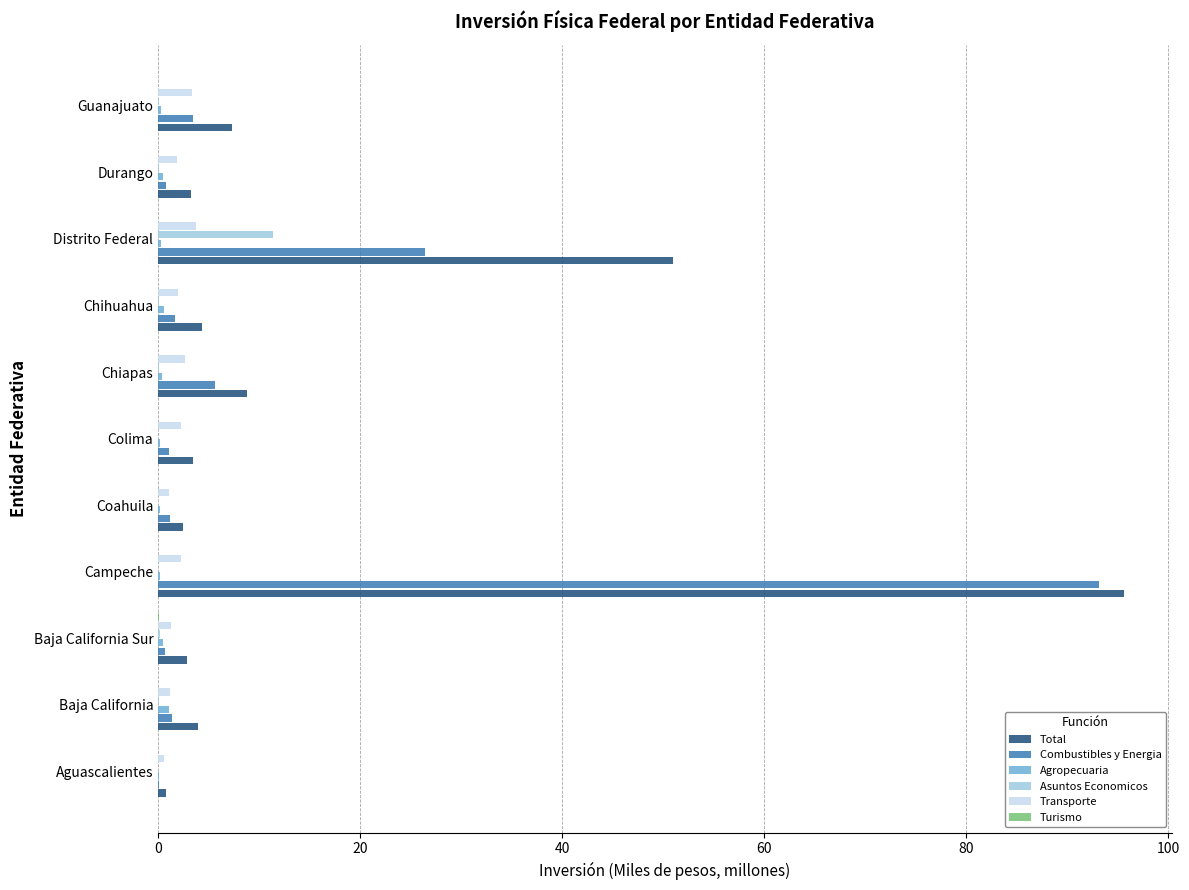

The value of Transporte at Distrito Federal is 3.8. True or false?

True